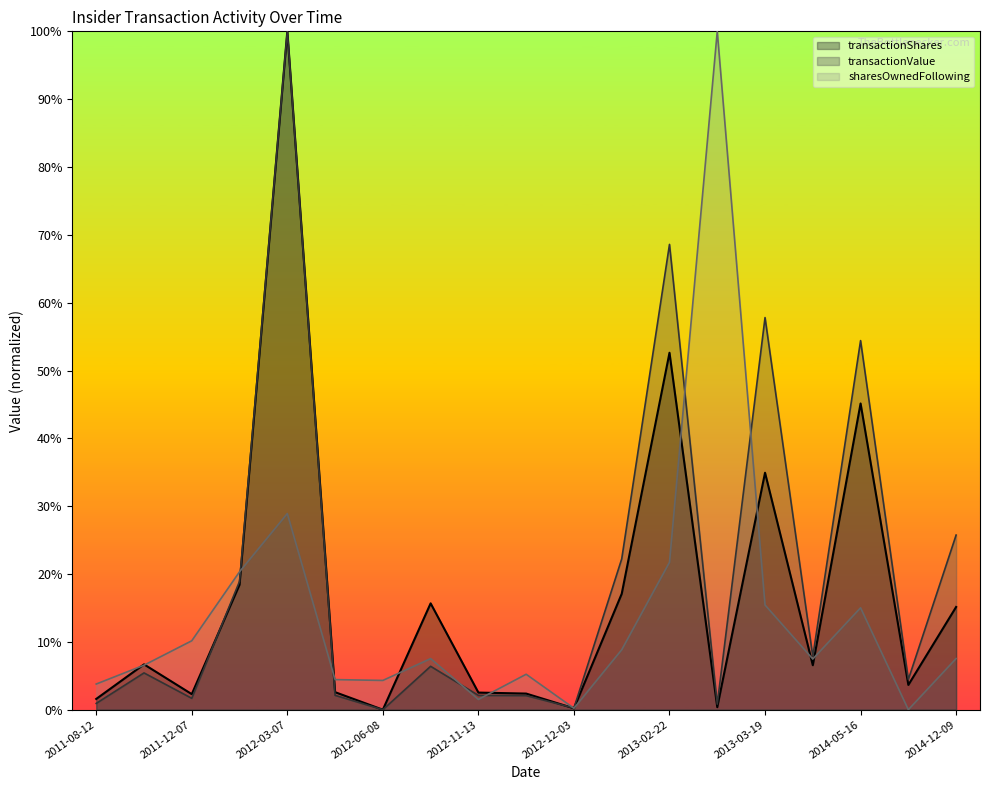

Reading right to left, transcribe all the data shown in this chart.

transactionValue: 25.7	4.5	54.4	7.8	57.8	0.8	68.6	22.2	0.2	2.1	2.1	6.4	0.0	2.1	100.0	18.9	1.7	5.4	0.9
transactionShares: 15.1	3.7	45.1	6.6	34.9	0.4	52.6	17.1	0.2	2.4	2.5	15.7	0.0	2.6	100.0	18.4	2.3	6.7	1.6
sharesOwnedFollowingTransaction: 7.5	0.0	15.0	7.5	15.4	100.0	21.7	8.8	0.2	5.2	1.5	7.5	4.3	4.4	28.9	20.3	10.2	6.6	3.8